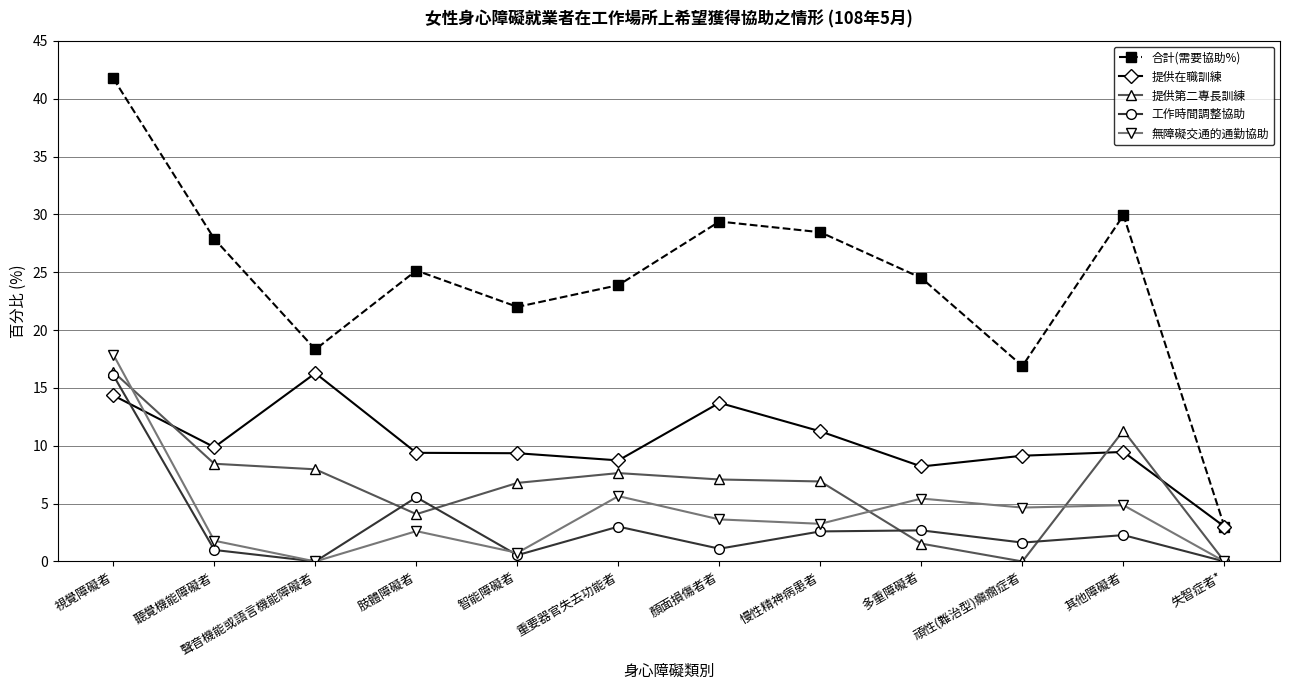

What is the average value of the 無障礙交通的通勤協助 series?

4.2